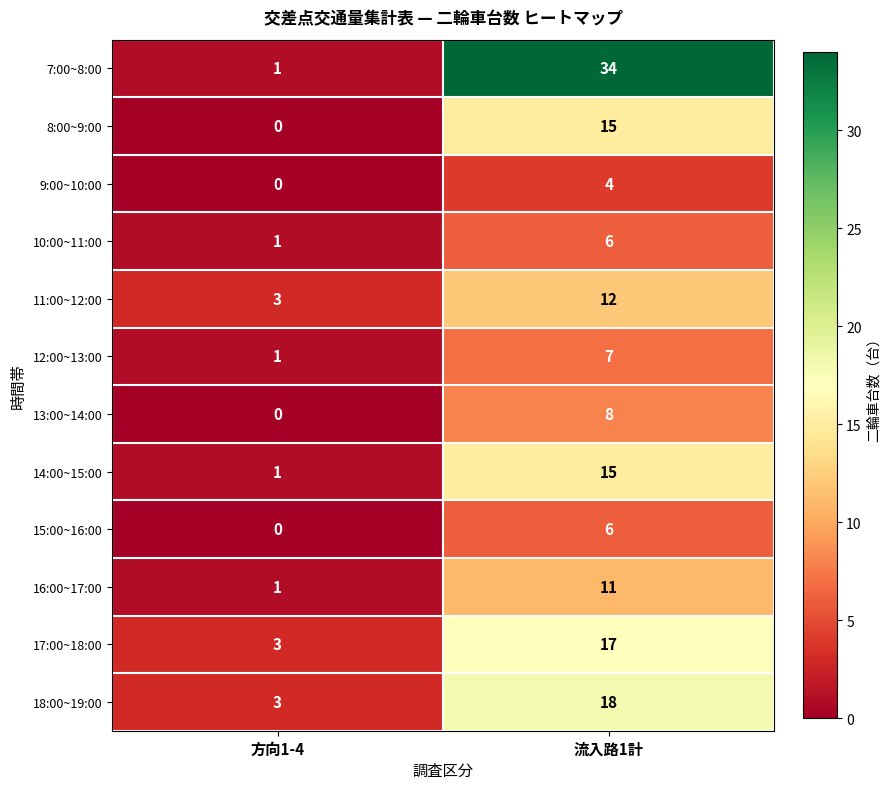

What is the sum of the 17:00~18:00 values at 方向1-4 and 流入路1計?

20